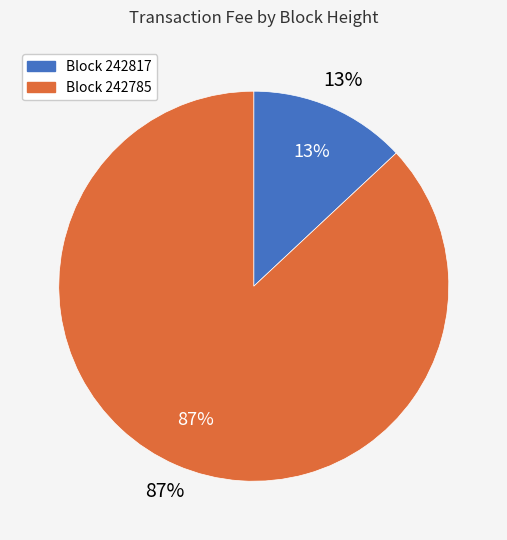

How many segments does this pie chart have?

2